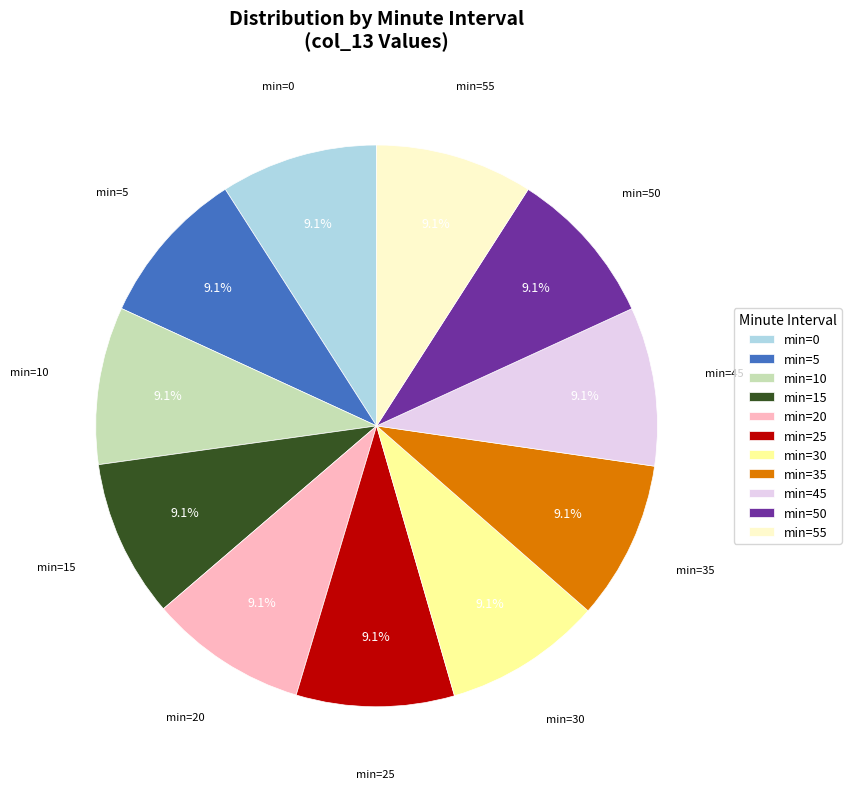

Does min=10 represent more than half of the total?

No